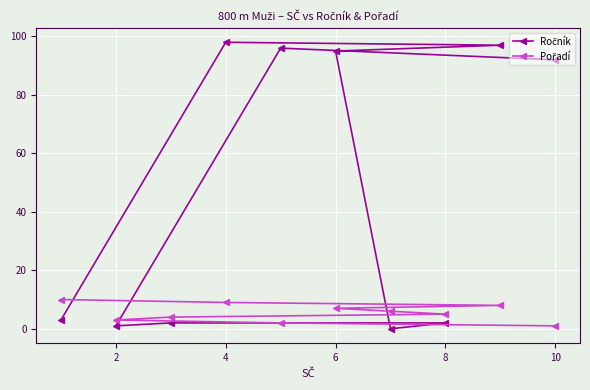

Rank the series by their average value, from highest to lowest.

Ročník, Pořadí